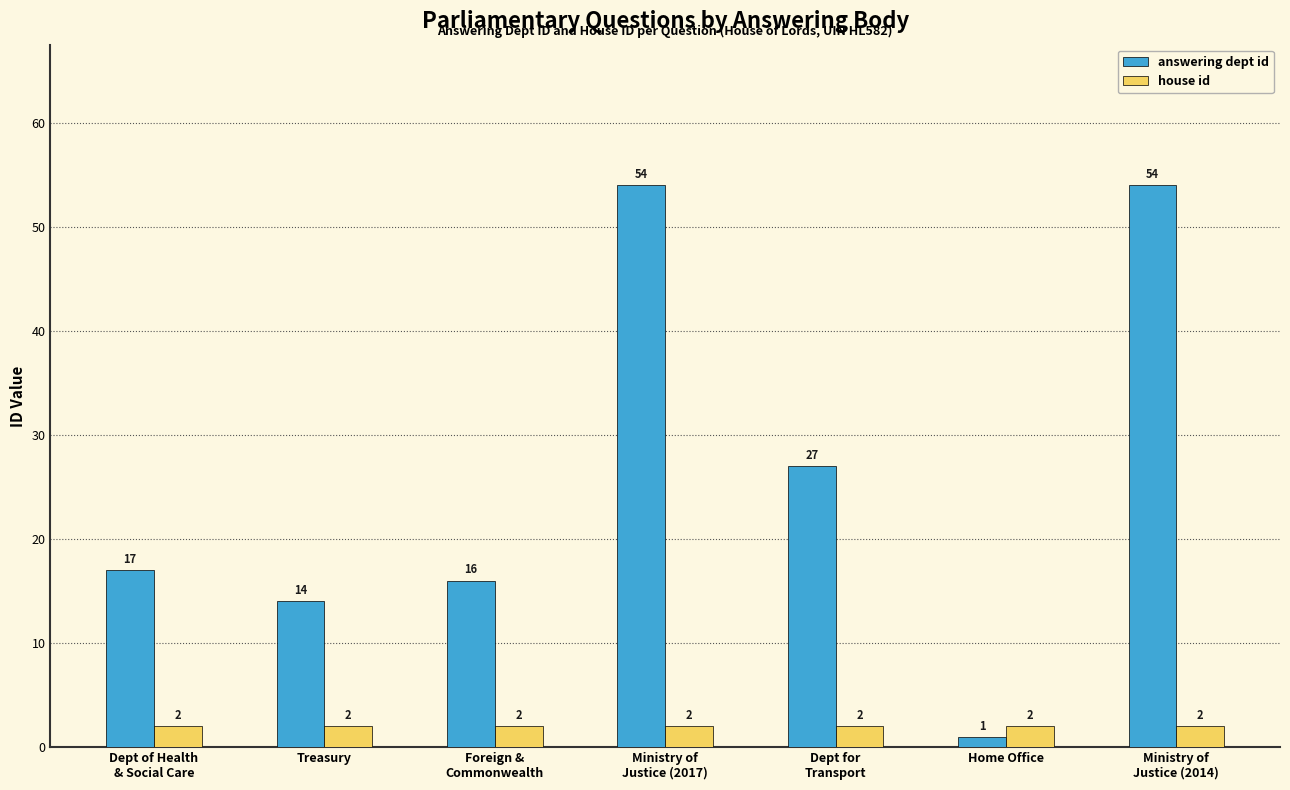

Reading left to right, list all the values displayed in this chart.

answering dept id: Dept of Health
& Social Care=17	Treasury=14	Foreign &
Commonwealth=16	Ministry of
Justice (2017)=54	Dept for
Transport=27	Home Office=1	Ministry of
Justice (2014)=54
house id: Dept of Health
& Social Care=2	Treasury=2	Foreign &
Commonwealth=2	Ministry of
Justice (2017)=2	Dept for
Transport=2	Home Office=2	Ministry of
Justice (2014)=2